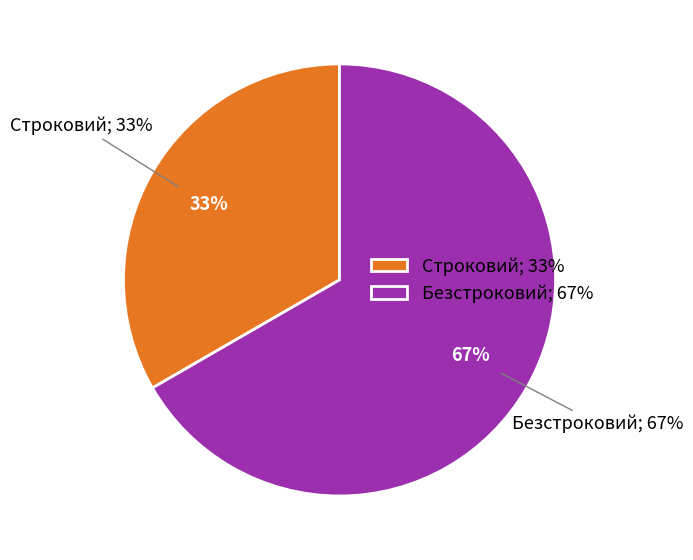

To the nearest percent, what is the combined percentage of Строковий and Безстроковий?

100%